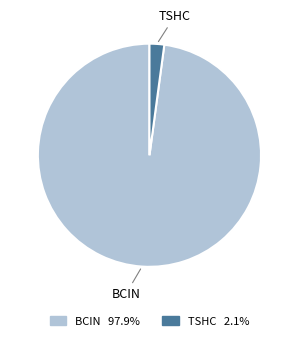

Which slice is the smallest?

TSHC